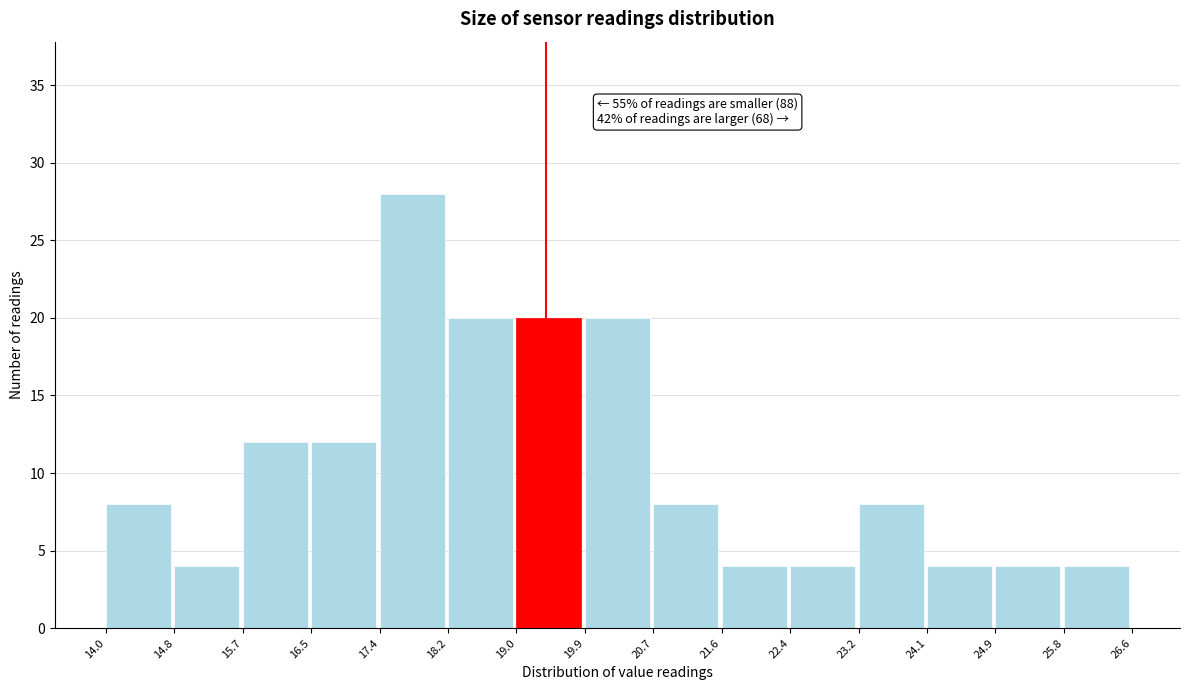

Which range on the x-axis has the tallest bar?

17.4 to 18.2